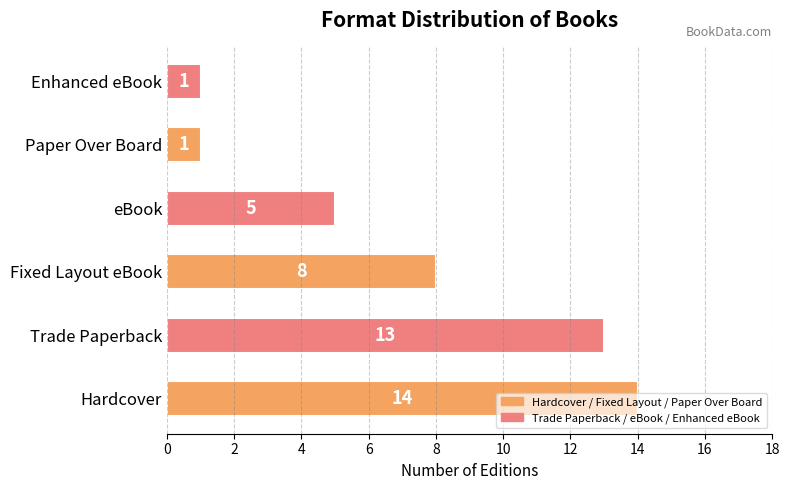

What is the maximum value shown in the chart?

14